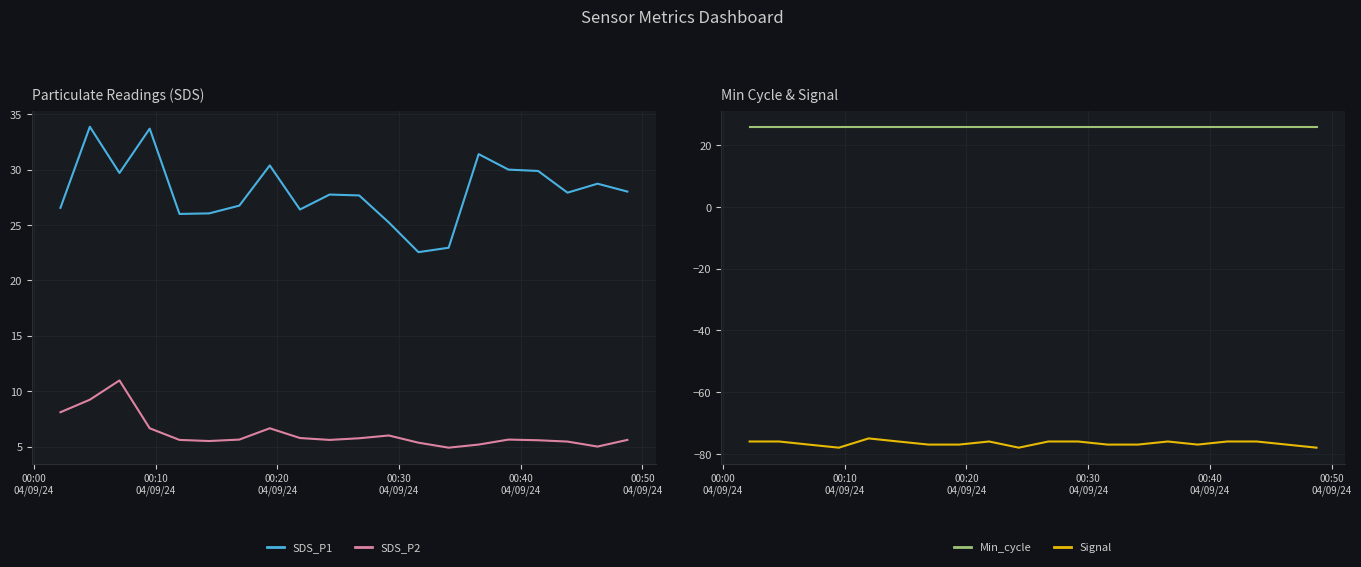

What is the minimum value for SDS_P2?

4.9